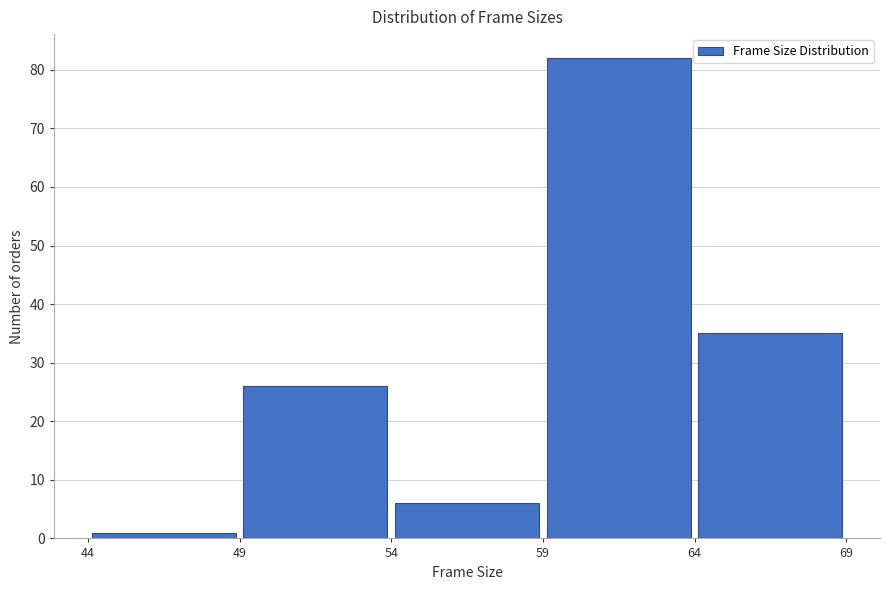

Which range on the x-axis has the tallest bar?

59 to 64